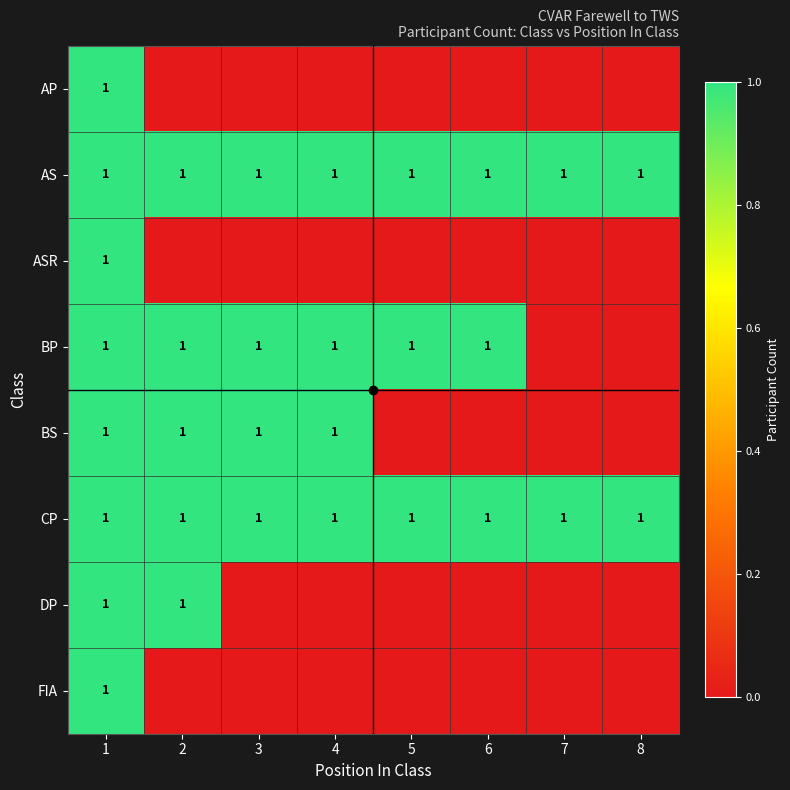

True or false: BP has a value of 0 at 2.

False